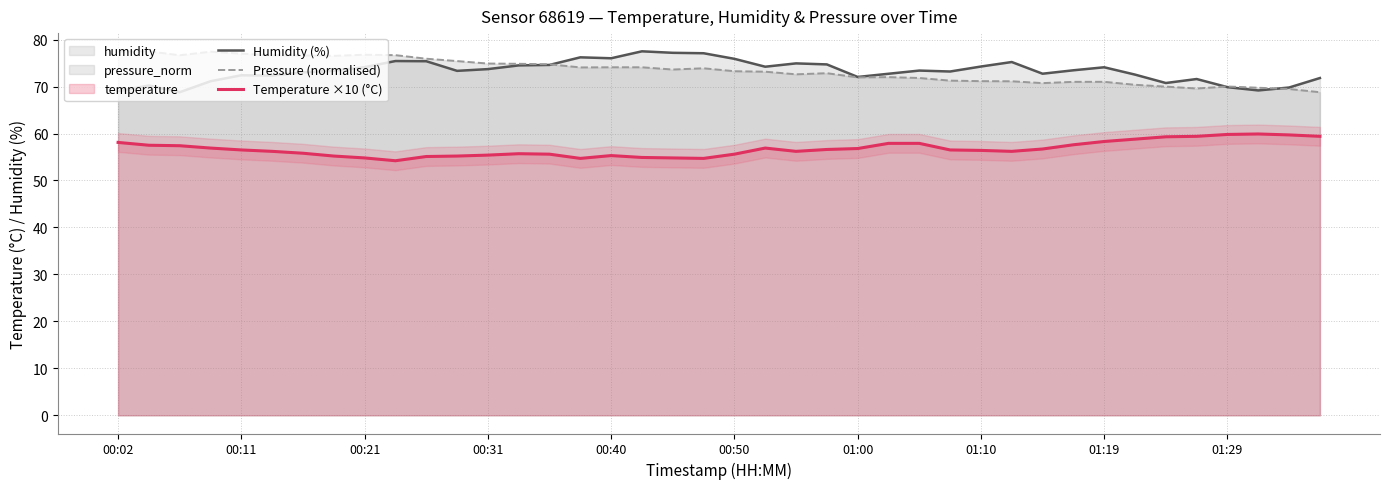

True or false: Pressure (normalised) has more than 0 interior local peaks.

True